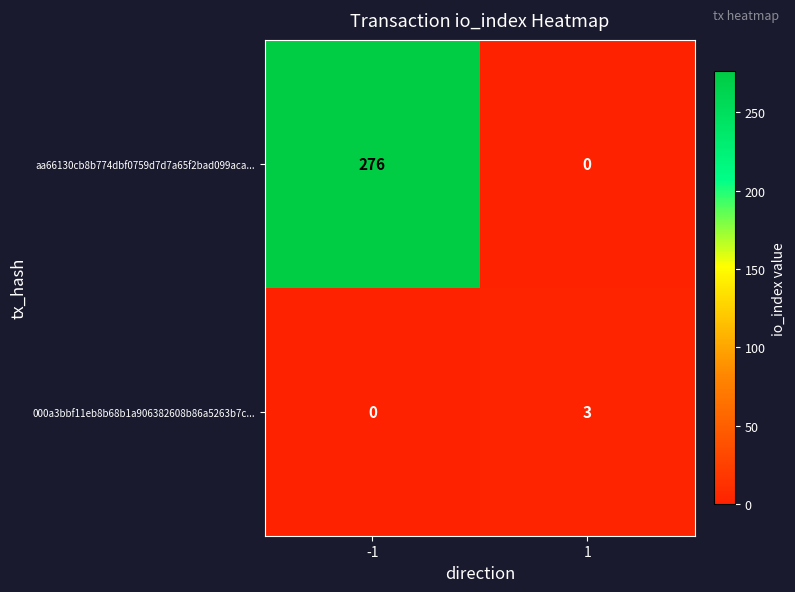

What is the approximate value of aa66130cb8b774dbf0759d7d7a65f2bad099aca... at -1, to the nearest 5?

275